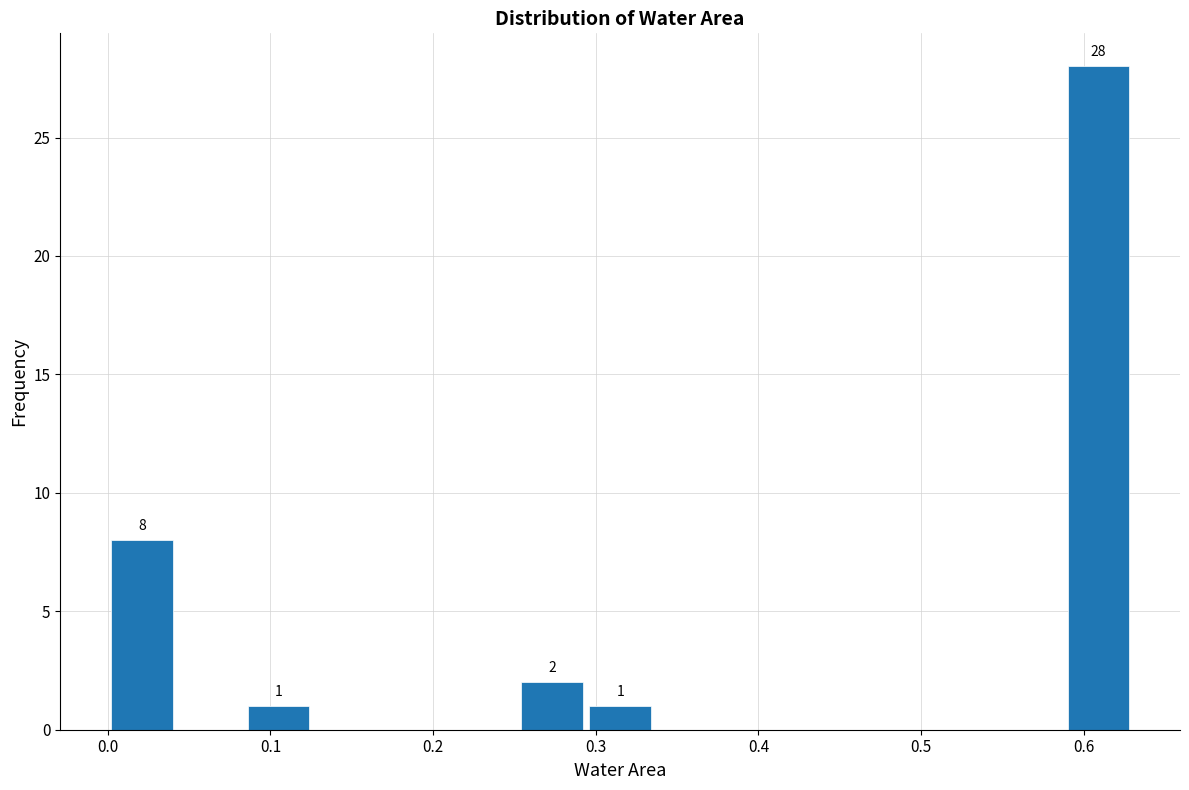

Which range on the x-axis has the tallest bar?

0.588 to 0.630